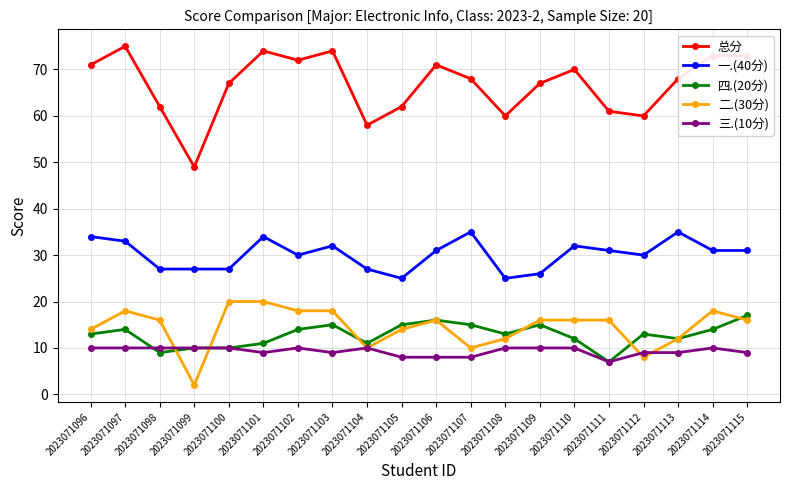

True or false: 四.(20分) and 一.(40分) intersect in this chart.

False